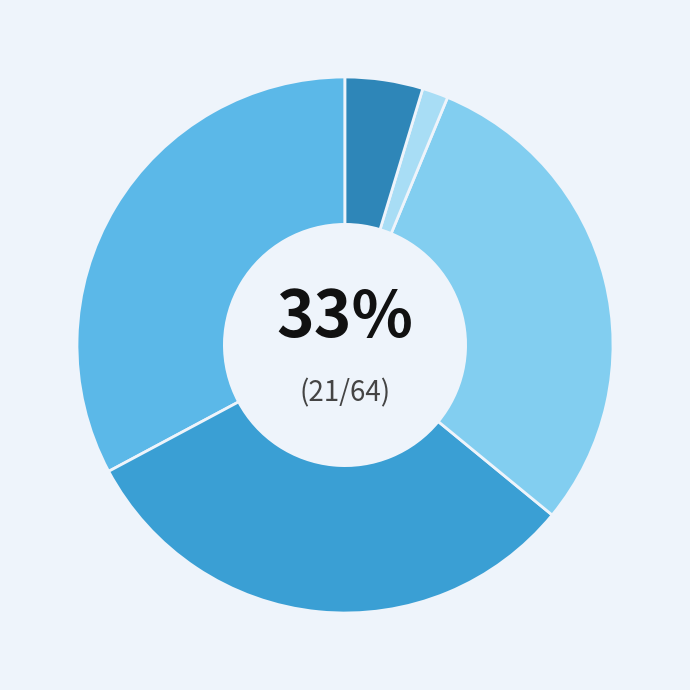

How many slices are in this pie chart?

5